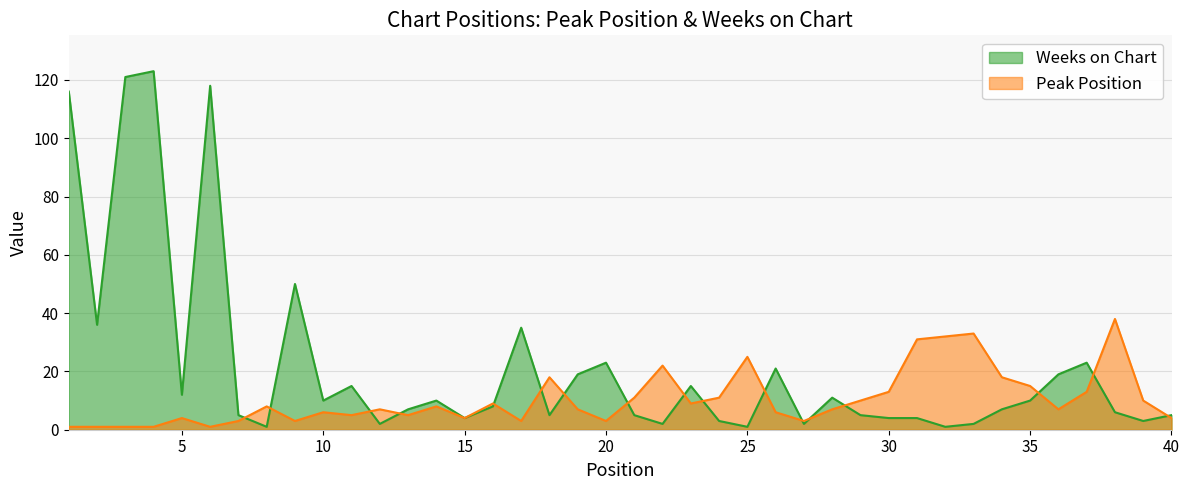

What is the sum of the Weeks on Chart values at 21 and 14?

15